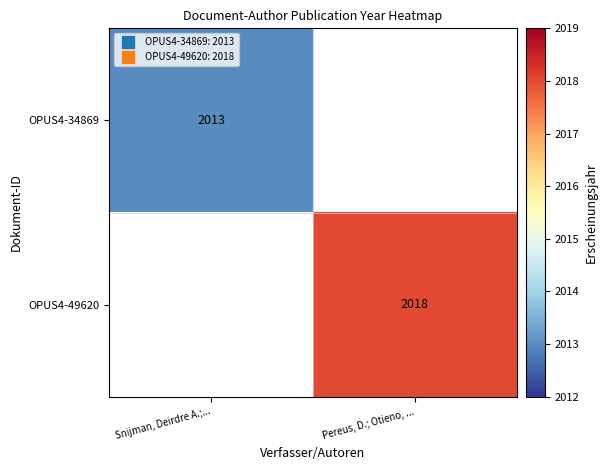

At Snijman, Deirdre A.;..., list the series in order from largest to smallest.

OPUS4-34869, OPUS4-49620